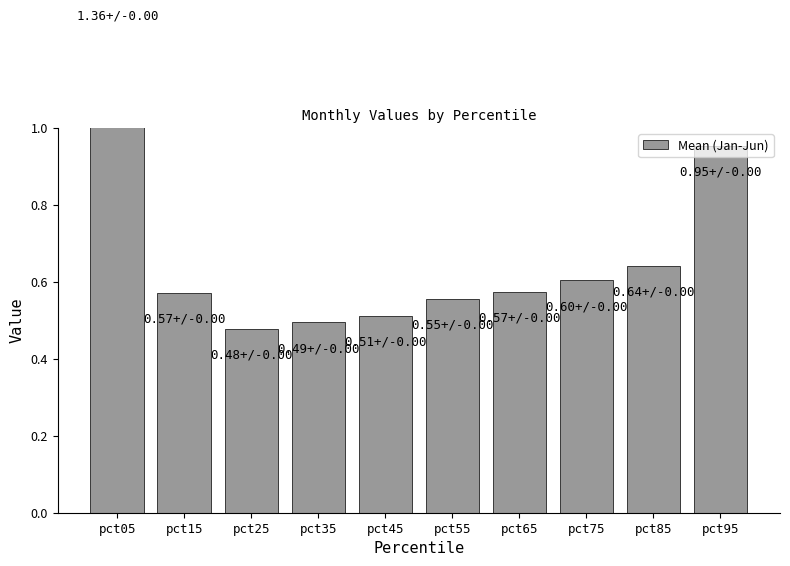

Are the bars horizontal?

No